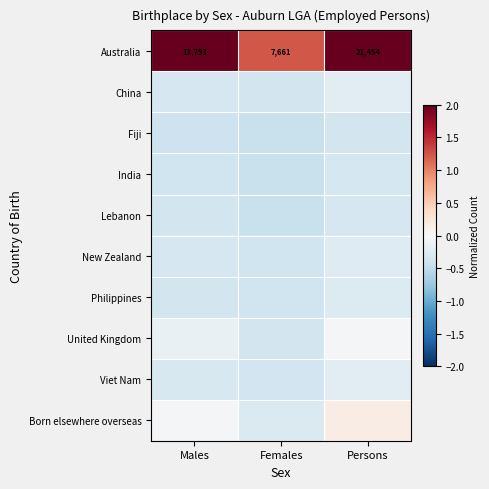

List the labels in order of Australia value, smallest first.

Females, Males, Persons